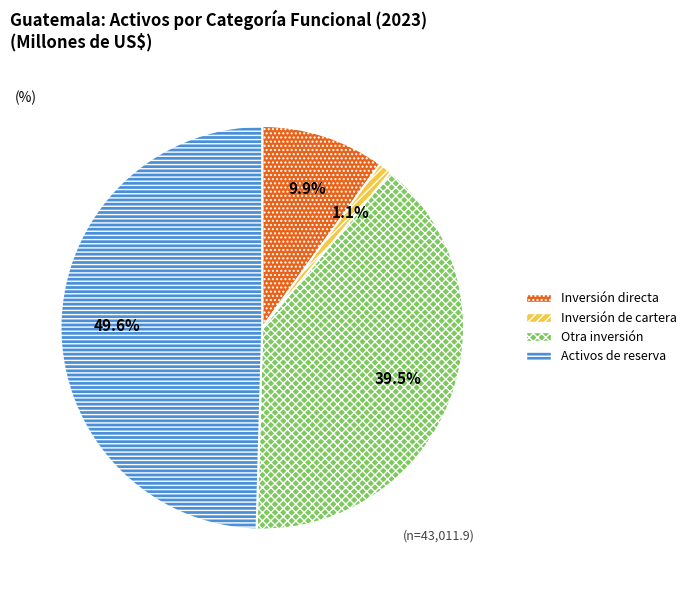

Which has a higher value, Activos de reserva or Otra inversión?

Activos de reserva